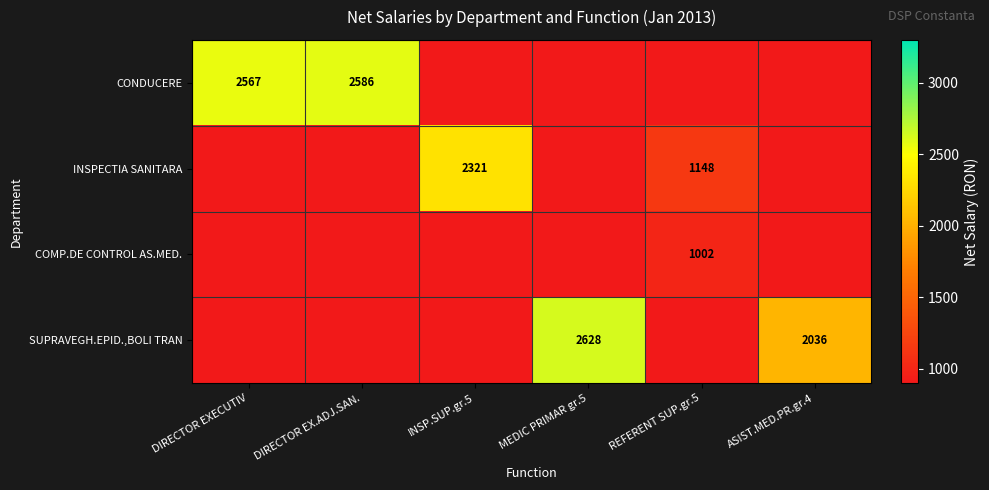

Is it true that CONDUCERE equals 4574 at DIRECTOR EX.ADJ.SAN.?

False